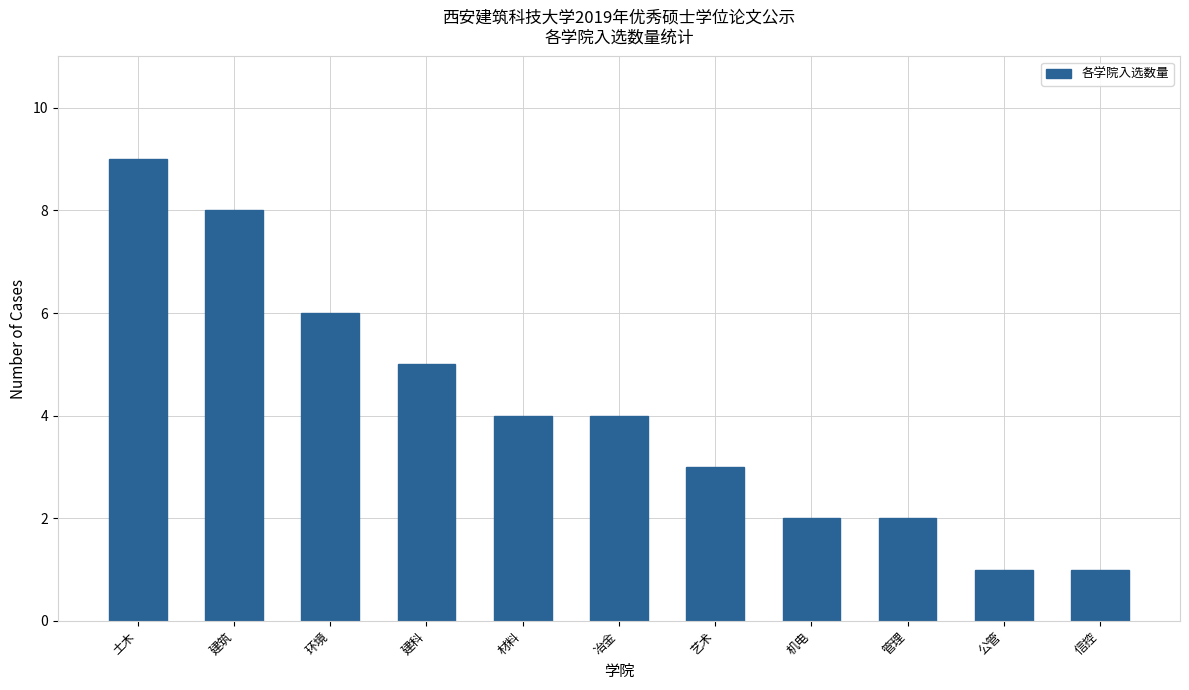

At which label is the value closest to 5?

建科